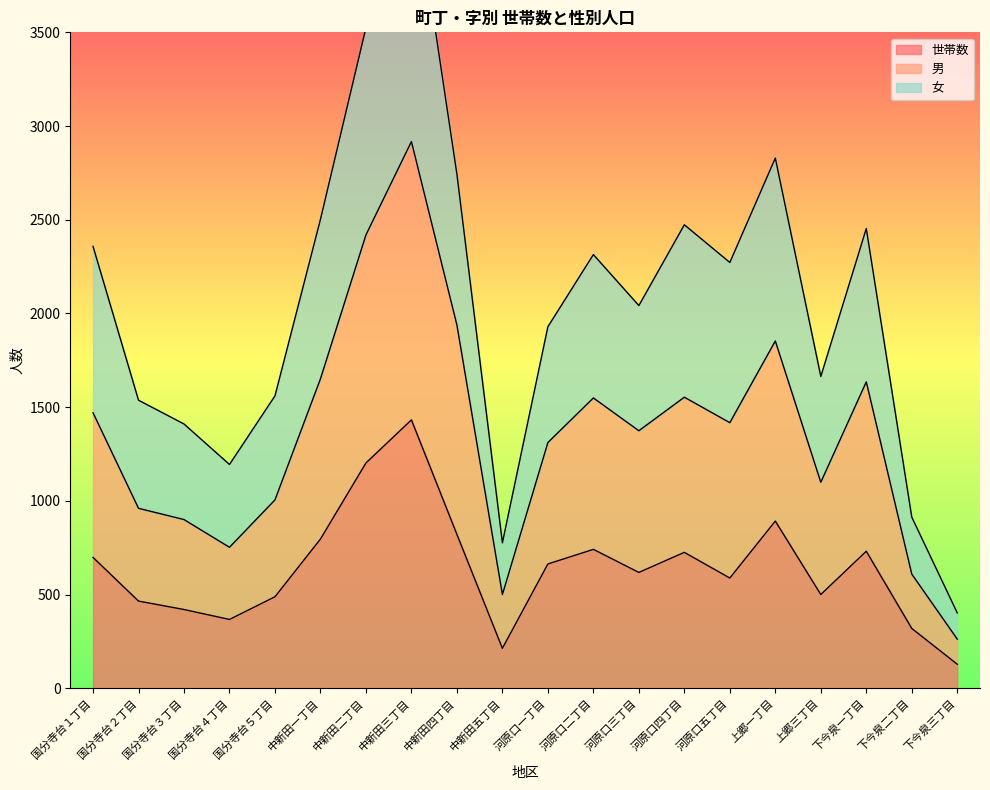

What is the total value across all series at 上郷一丁目?

5574